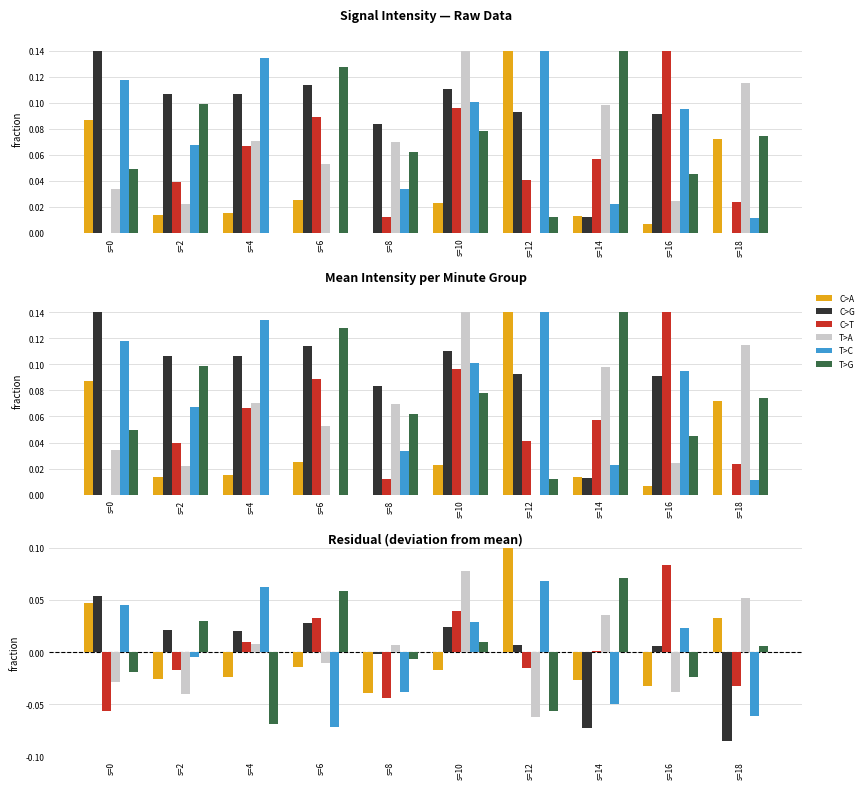

What is the difference between the highest and lowest values at s=18?

0.1